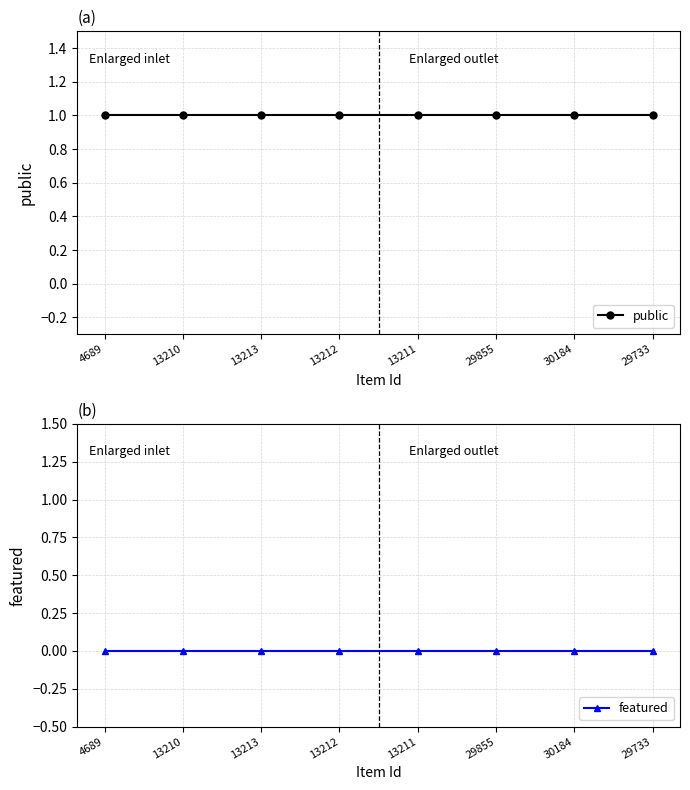

What position from the left is 29855?

6